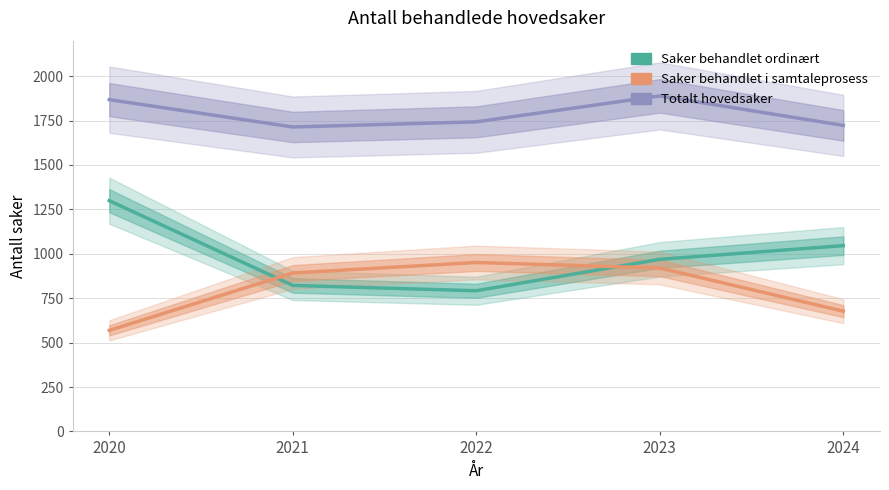

Reading left to right, what are all the values shown in this chart?

Totalt hovedsaker: 2020=1868	2021=1714	2022=1743	2023=1889	2024=1723
Saker behandlet ordinært: 2020=1299	2021=822	2022=792	2023=969	2024=1046
Saker behandlet i samtaleprosess: 2020=569	2021=892	2022=951	2023=920	2024=677